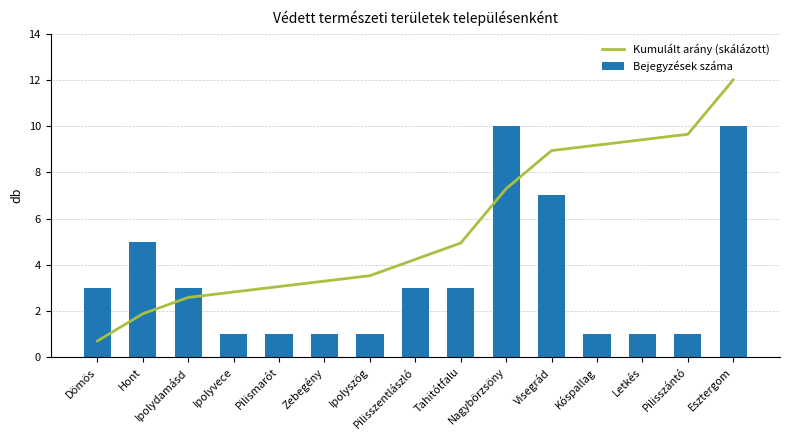

Reading right to left, transcribe all the data shown in this chart.

Kumulált arány (skálázott): Esztergom=12.0	Pilisszántó=9.6	Letkés=9.4	Kóspallag=9.2	Visegrád=8.9	Nagybörzsöny=7.3	Tahitótfalu=4.9	Pilisszentlászló=4.2	Ipolyszög=3.5	Zebegény=3.3	Pilismarót=3.1	Ipolyvece=2.8	Ipolydamásd=2.6	Hont=1.9	Dömös=0.7
Bejegyzések száma: Esztergom=10.0	Pilisszántó=1.0	Letkés=1.0	Kóspallag=1.0	Visegrád=7.0	Nagybörzsöny=10.0	Tahitótfalu=3.0	Pilisszentlászló=3.0	Ipolyszög=1.0	Zebegény=1.0	Pilismarót=1.0	Ipolyvece=1.0	Ipolydamásd=3.0	Hont=5.0	Dömös=3.0